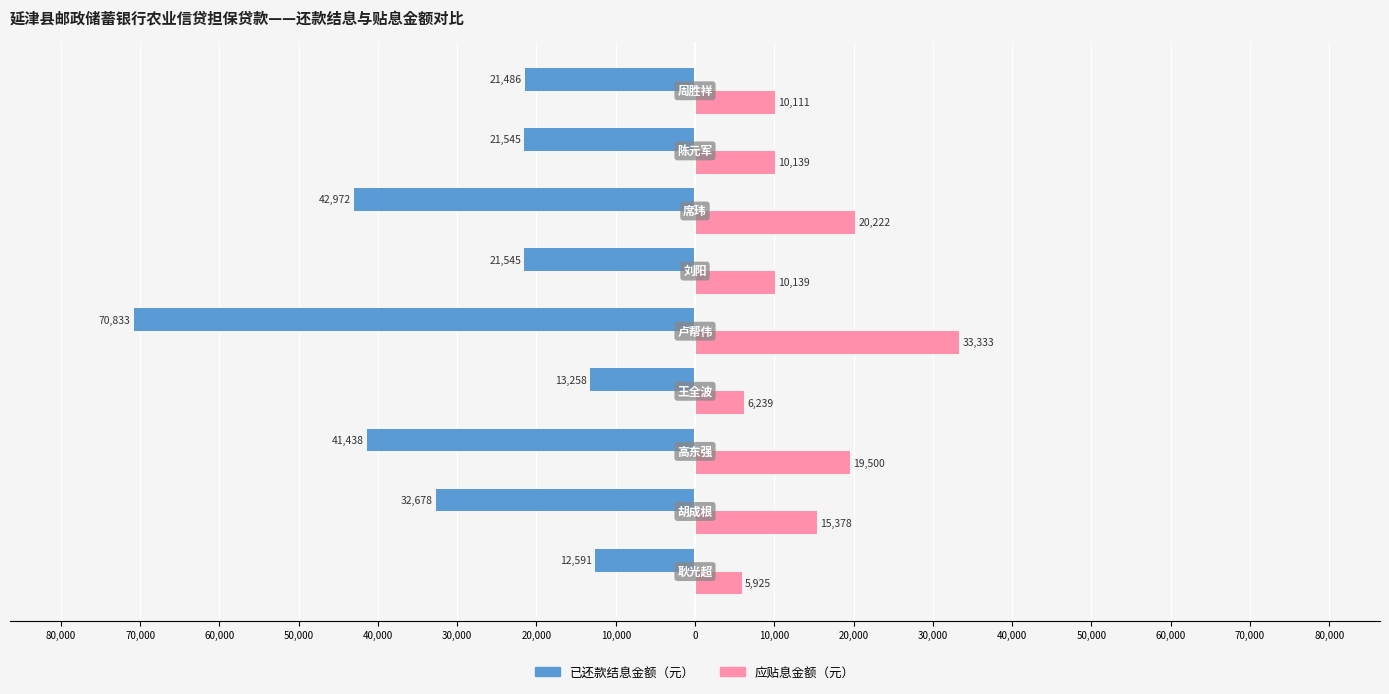

What are all the series names shown in the legend?

已还款结息金额（元）, 应贴息金额（元）